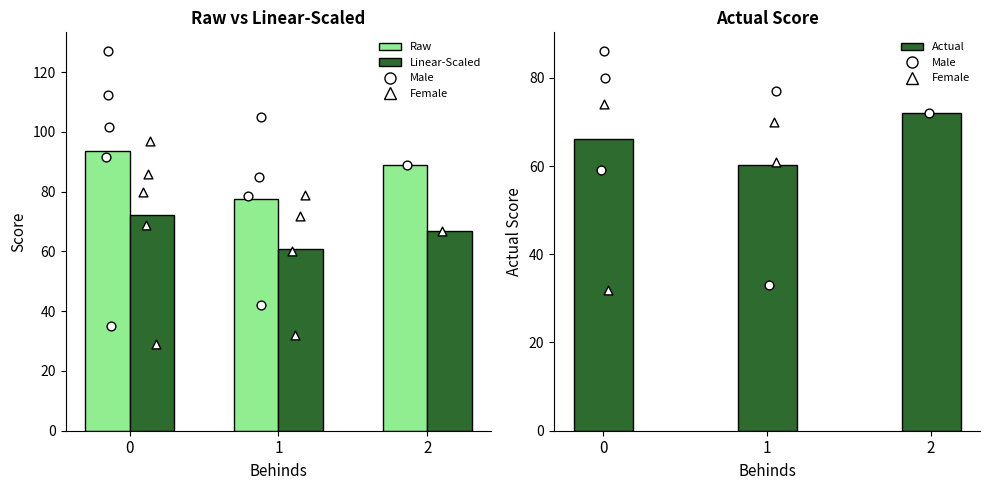

What are all the series names shown in the legend?

Raw, Linear-Scaled, Actual